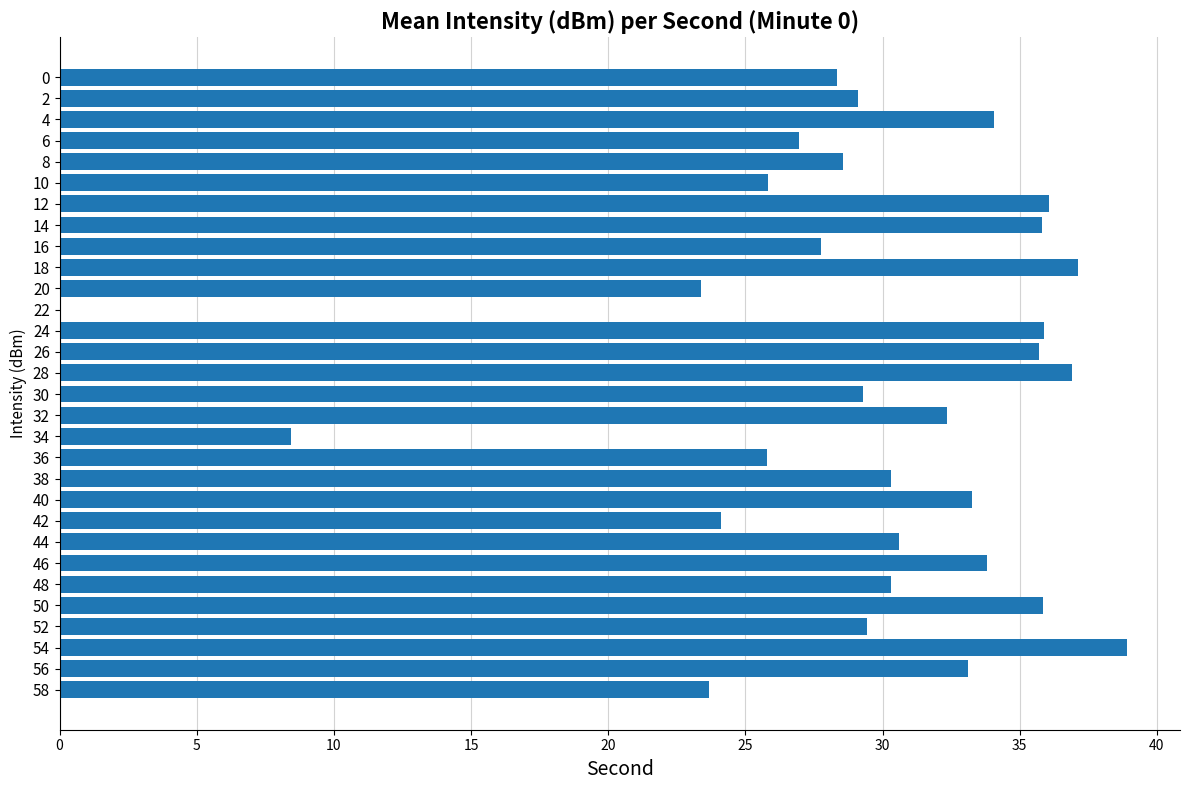

Which label corresponds to the largest value in the chart?

54